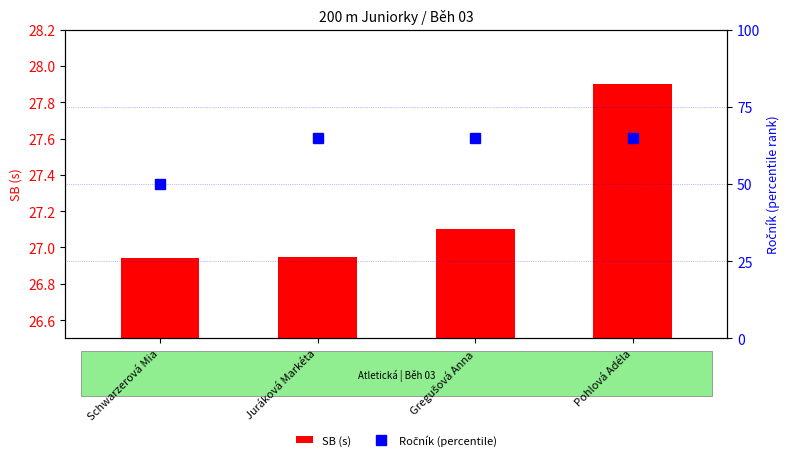

What is the minimum value for Ročník (percentile)?

50.0